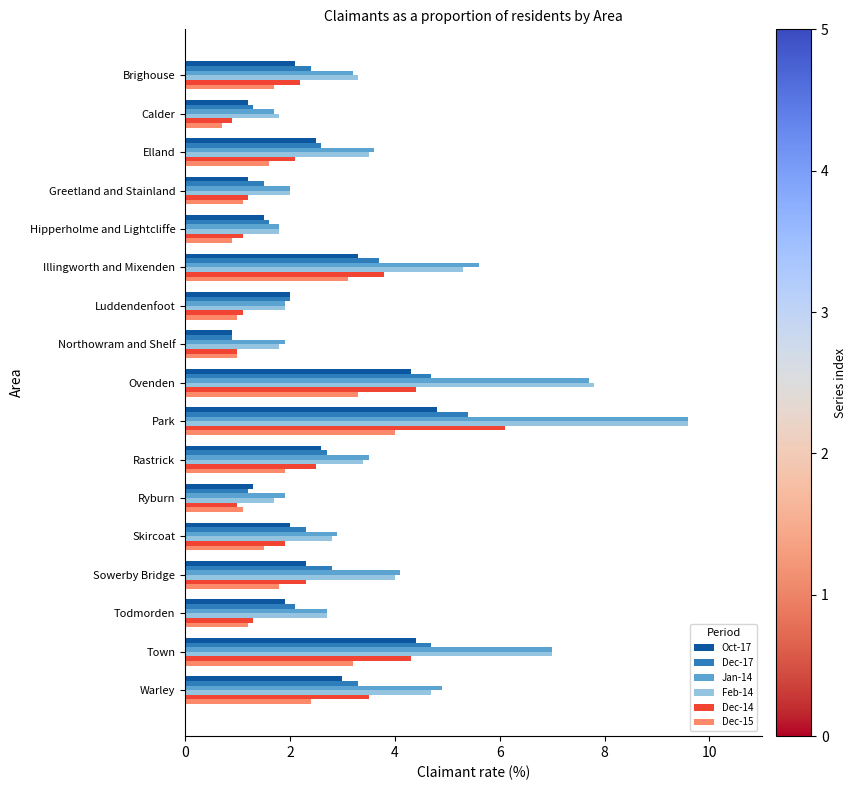

How many categories are shown in the chart?

17